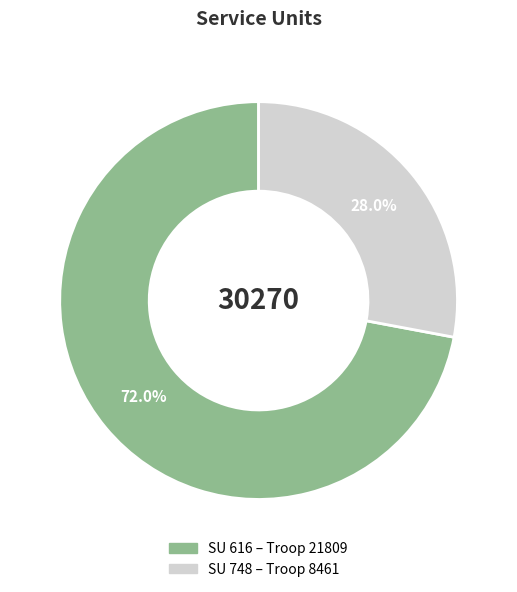

Is there any slice that represents more than half of the pie?

Yes